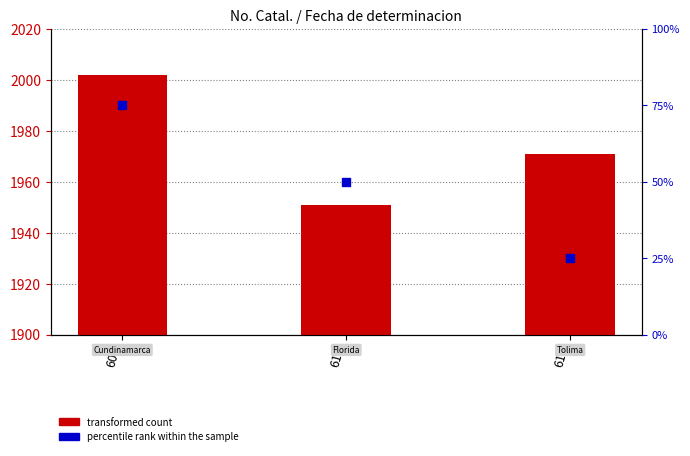

Which series has the largest Y range (max minus min)?

transformed count